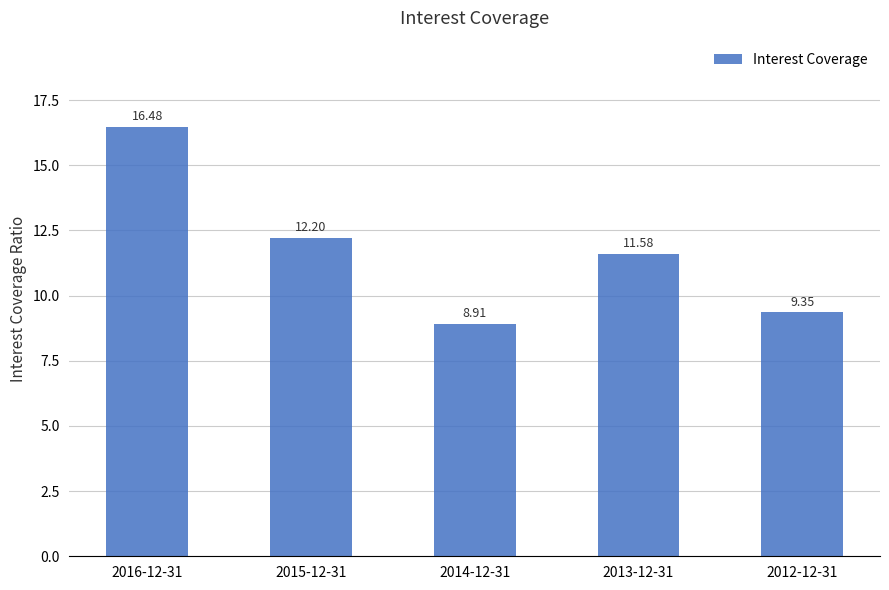

Where is the data nearest to the value 12?

2015-12-31